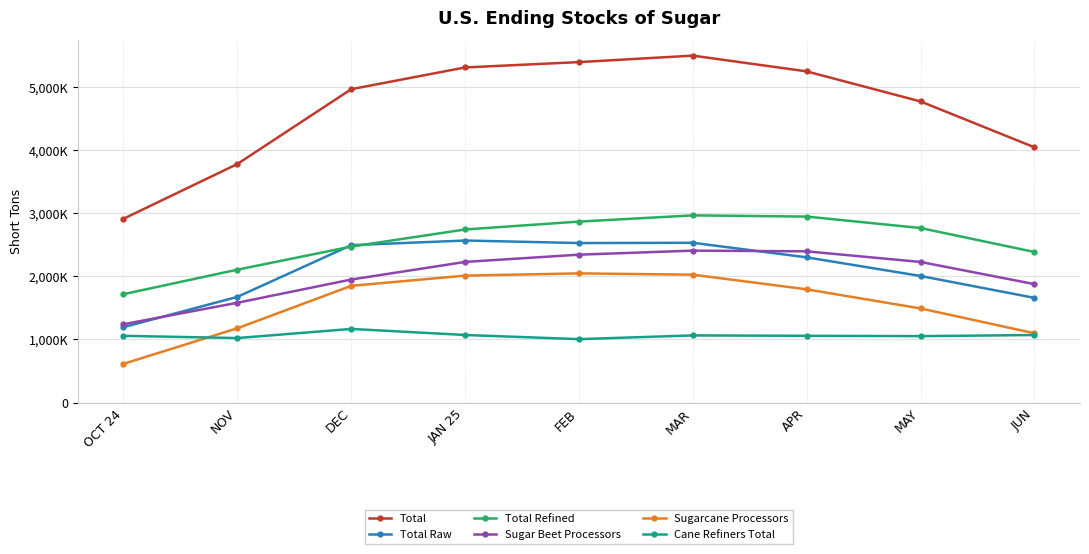

What are all the series names shown in the legend?

Total, Total Raw, Total Refined, Sugar Beet Processors, Sugarcane Processors, Cane Refiners Total